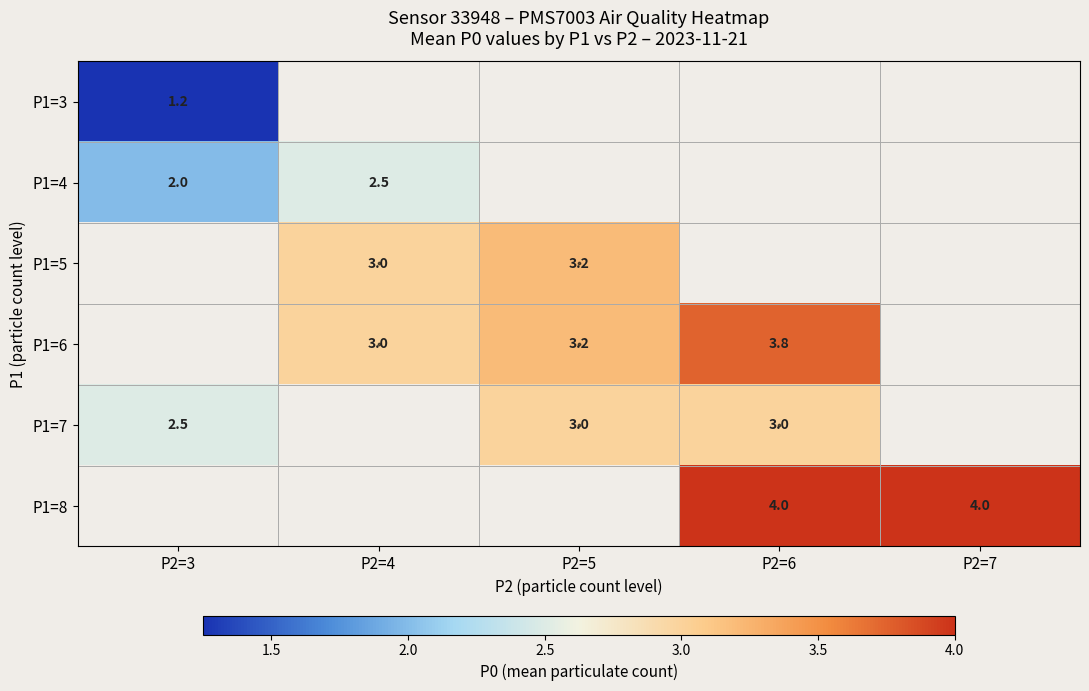

What is the maximum value shown in the chart?

4.0